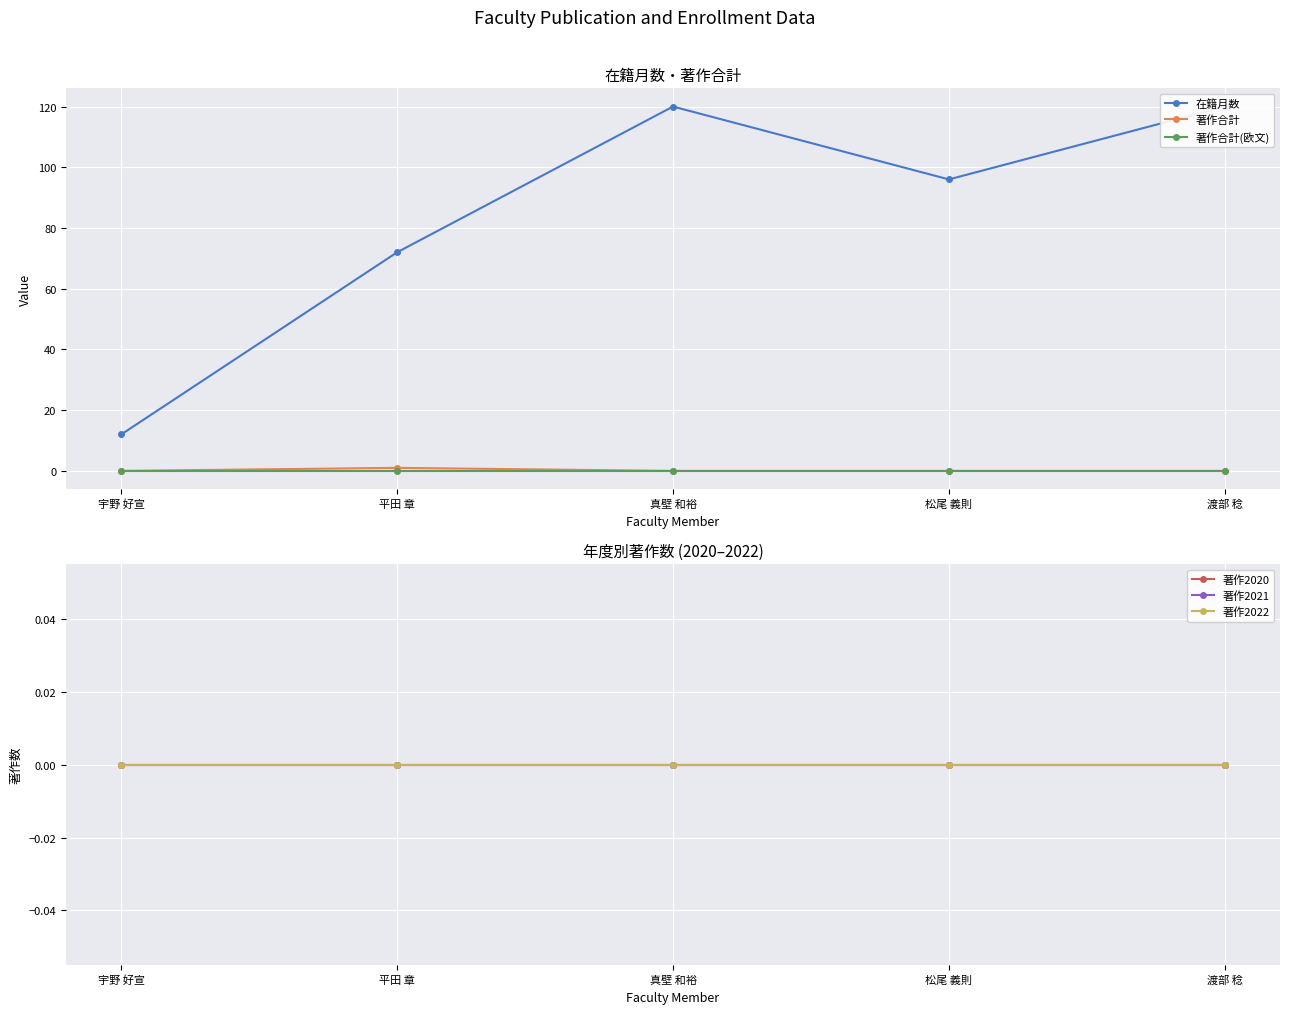

True or false: 著作2020 has a value of 0 at 松尾 義則.

True